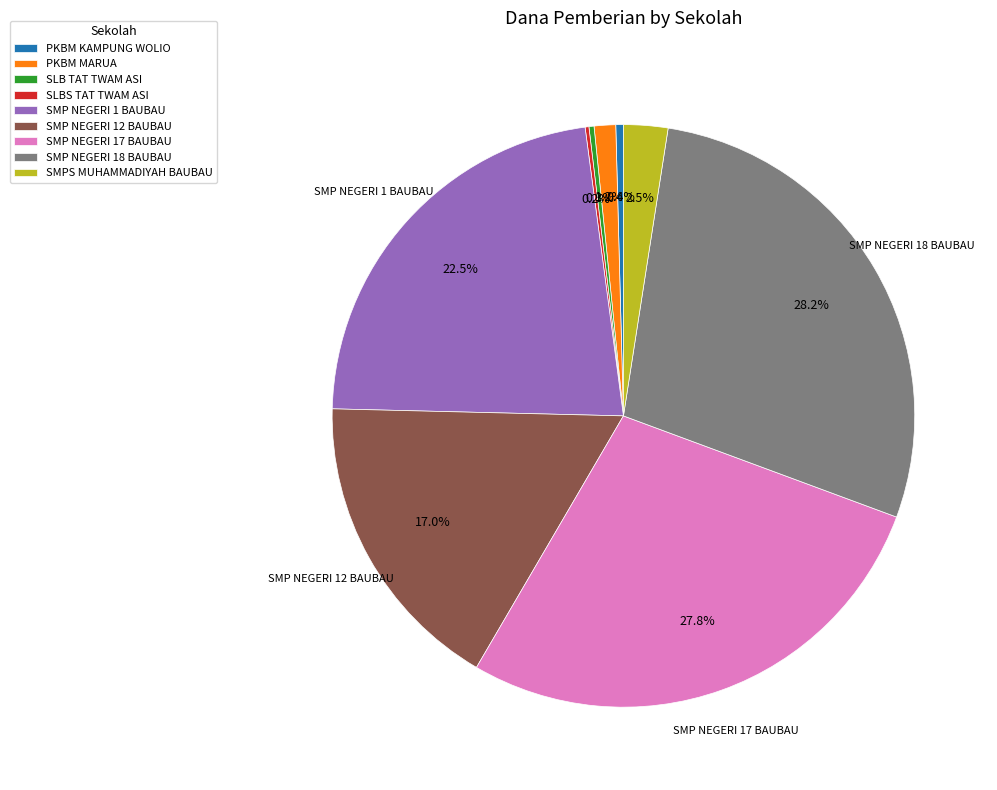

How much of the chart is everything except PKBM MARUA?

98.8%